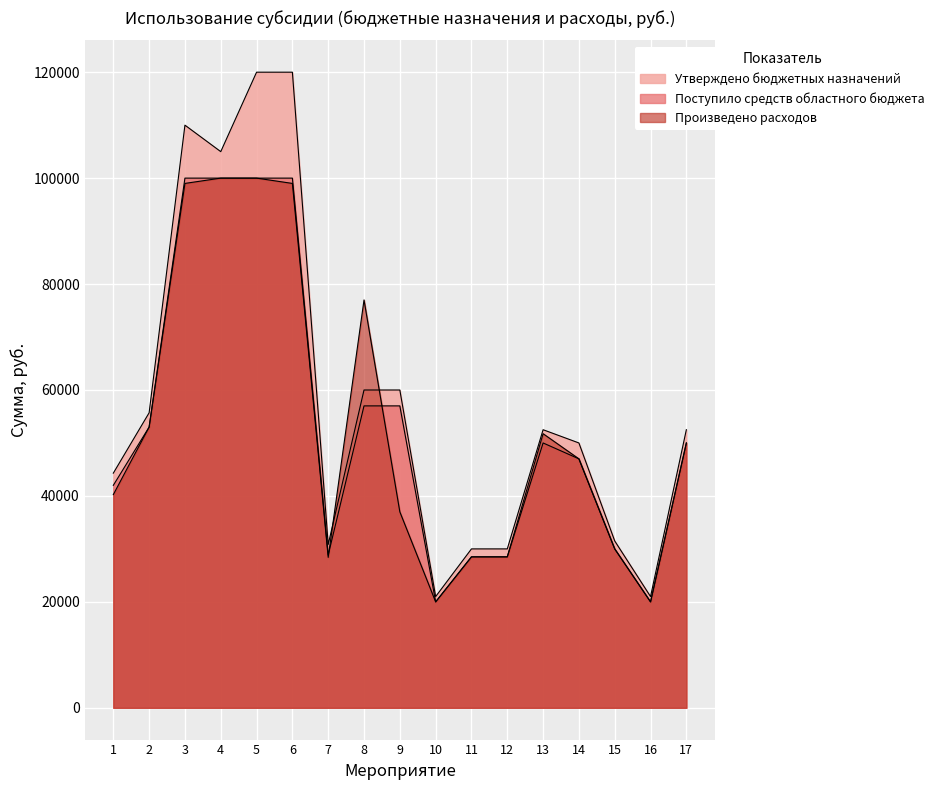

How many data points in Произведено расходов are above 47000?

8